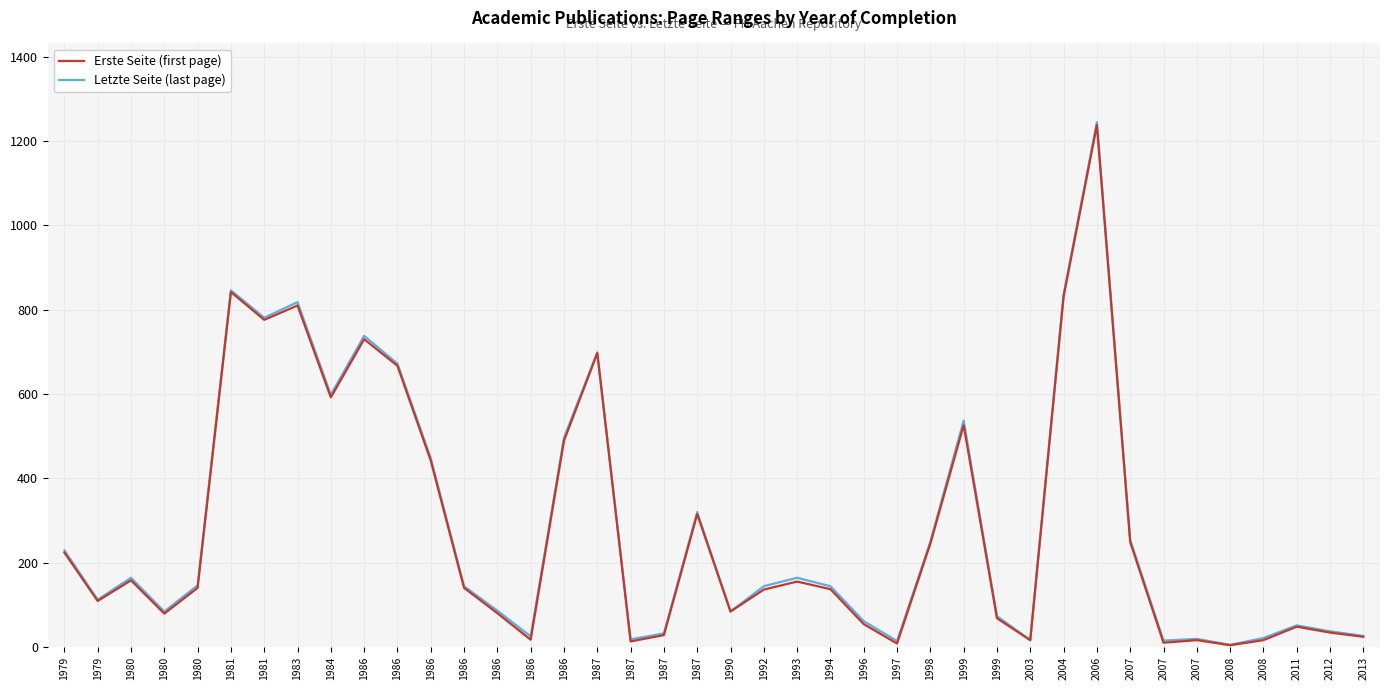

What is the highest value of the Letzte Seite (last page) series?

1245